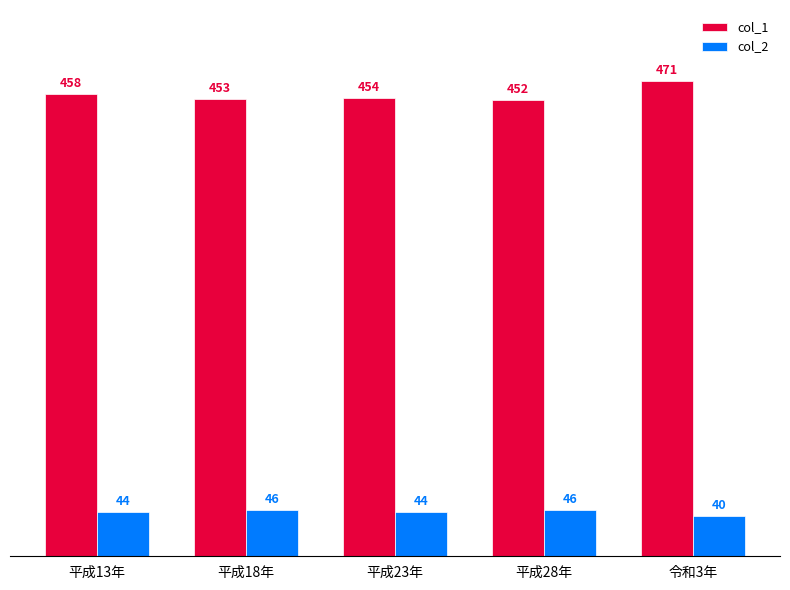

The col_2 series shows 78 at 平成13年. True or false?

False